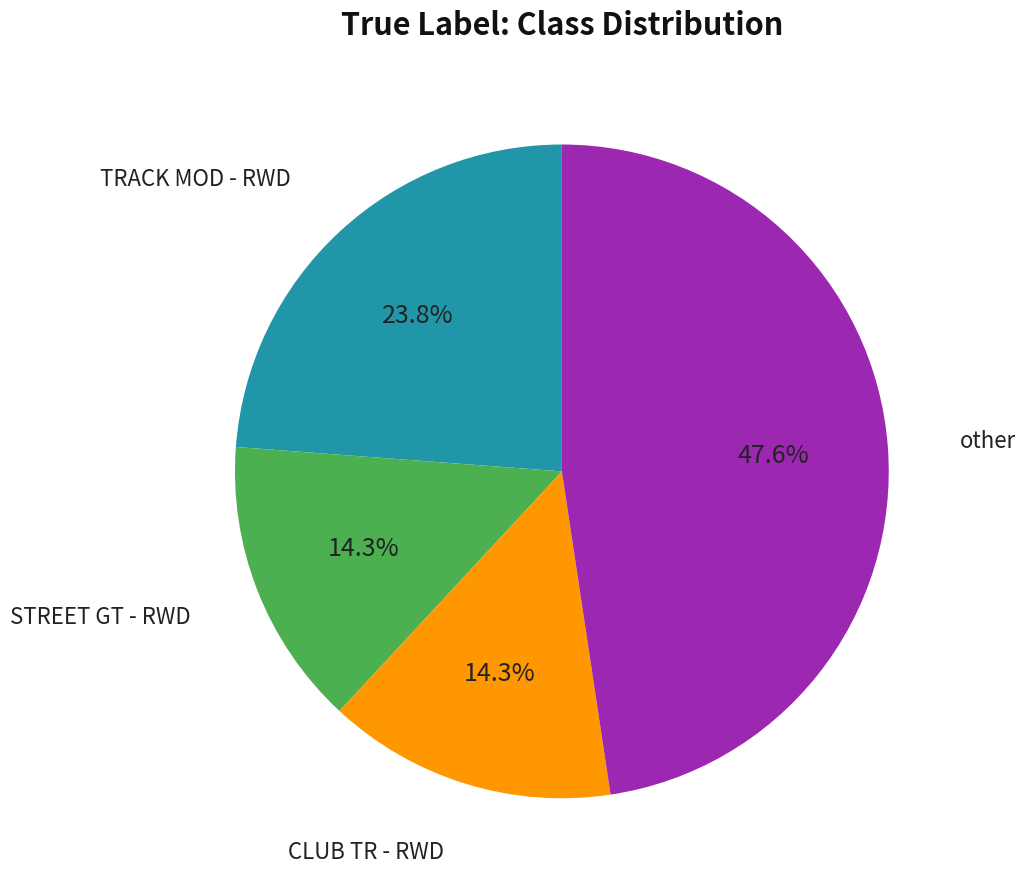

Is there a majority slice in this chart?

No